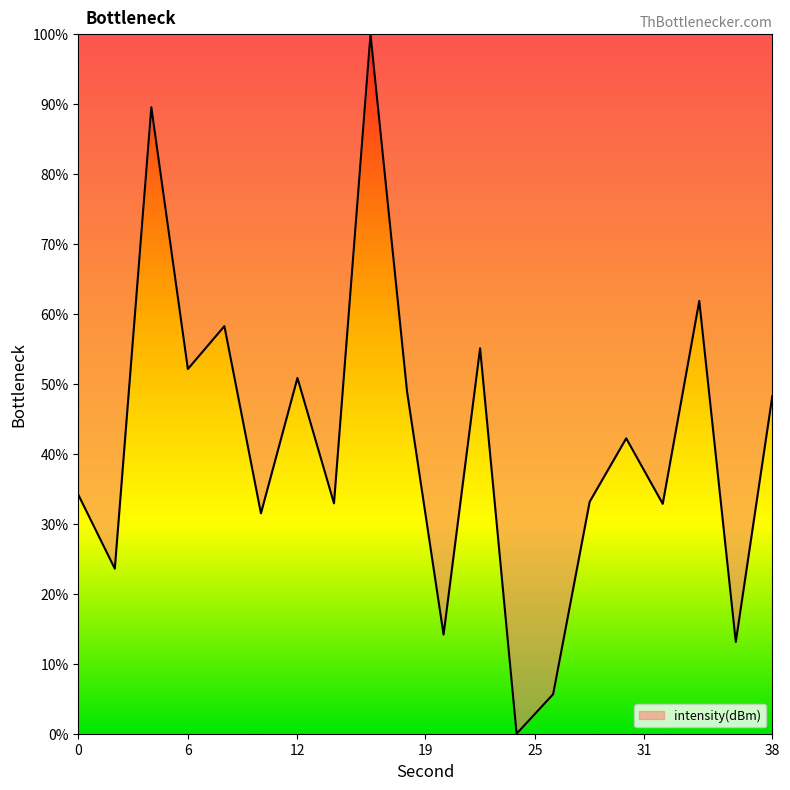

What is the difference between the maximum and minimum values?

100.0